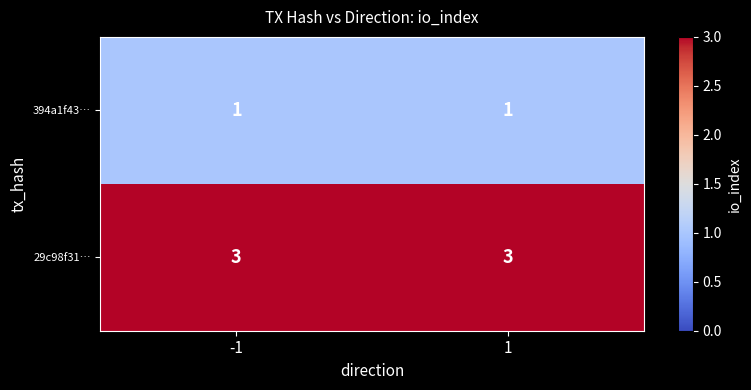

At -1, list the series in order from largest to smallest.

29c98f31…, 394a1f43…